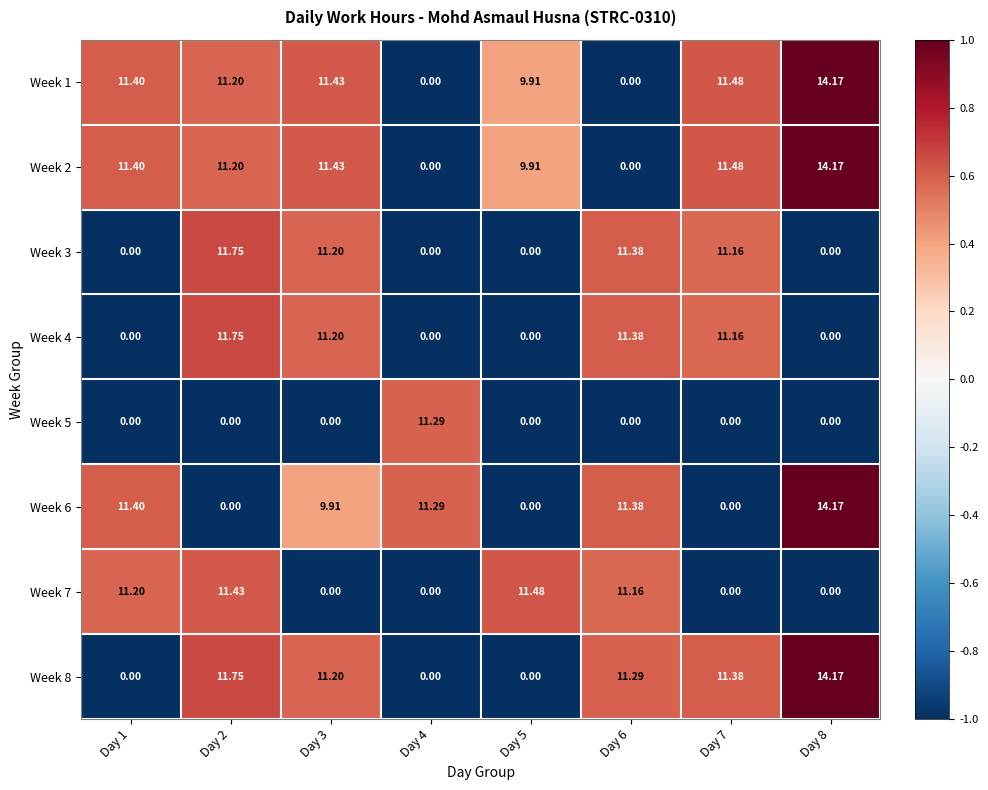

How many values in the Week 1 series are below 11?

3